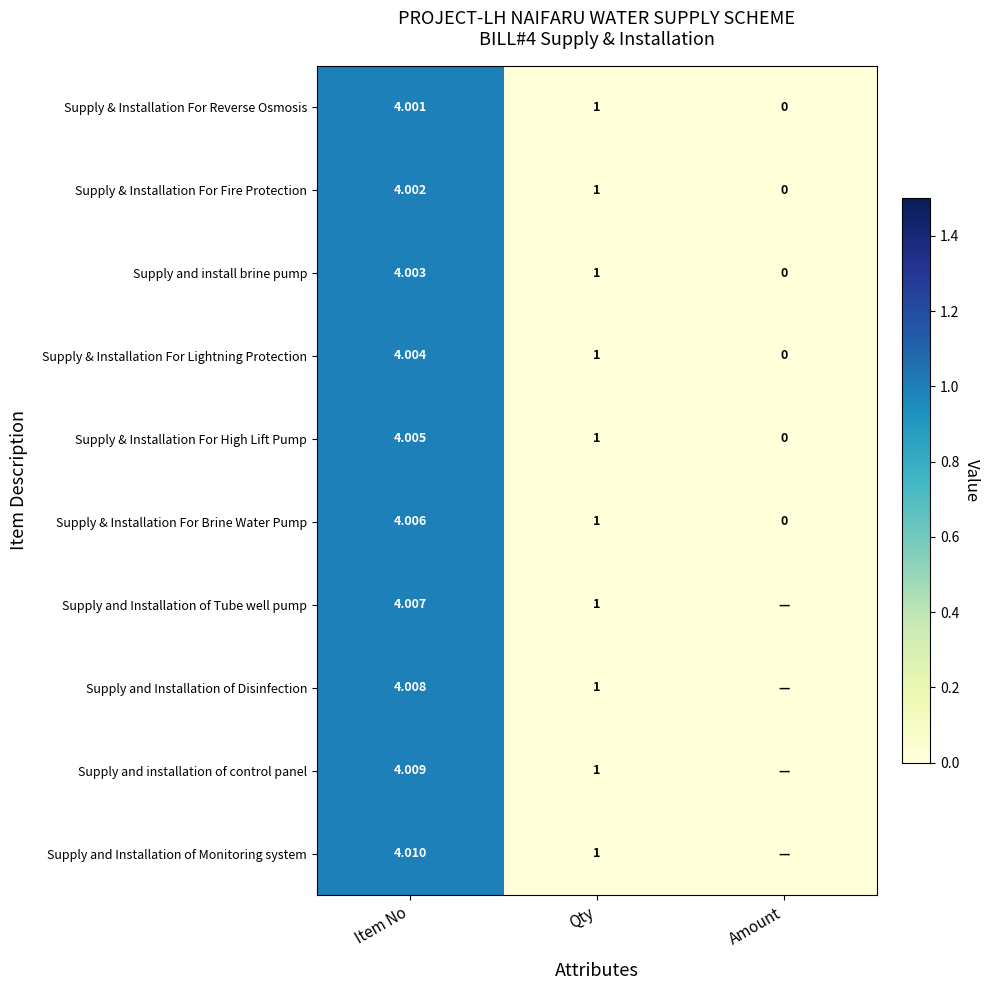

Which category has the highest value across all series?

Item No